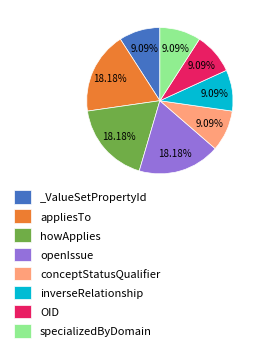

True or false: appliesTo accounts for 8% of the total.

False